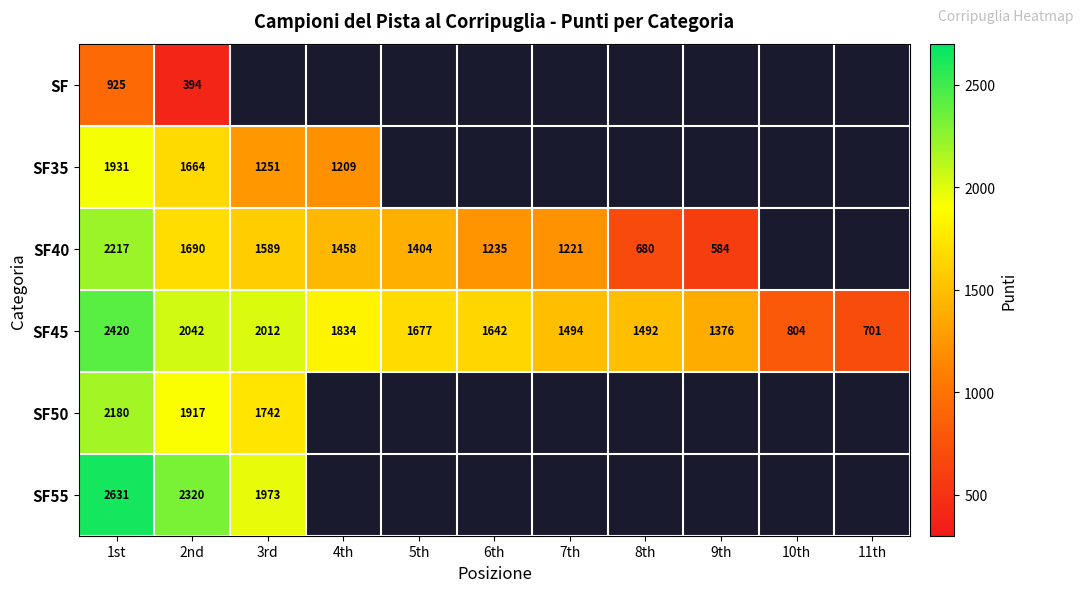

Is it true that SF50 equals 3021 at 3rd?

False